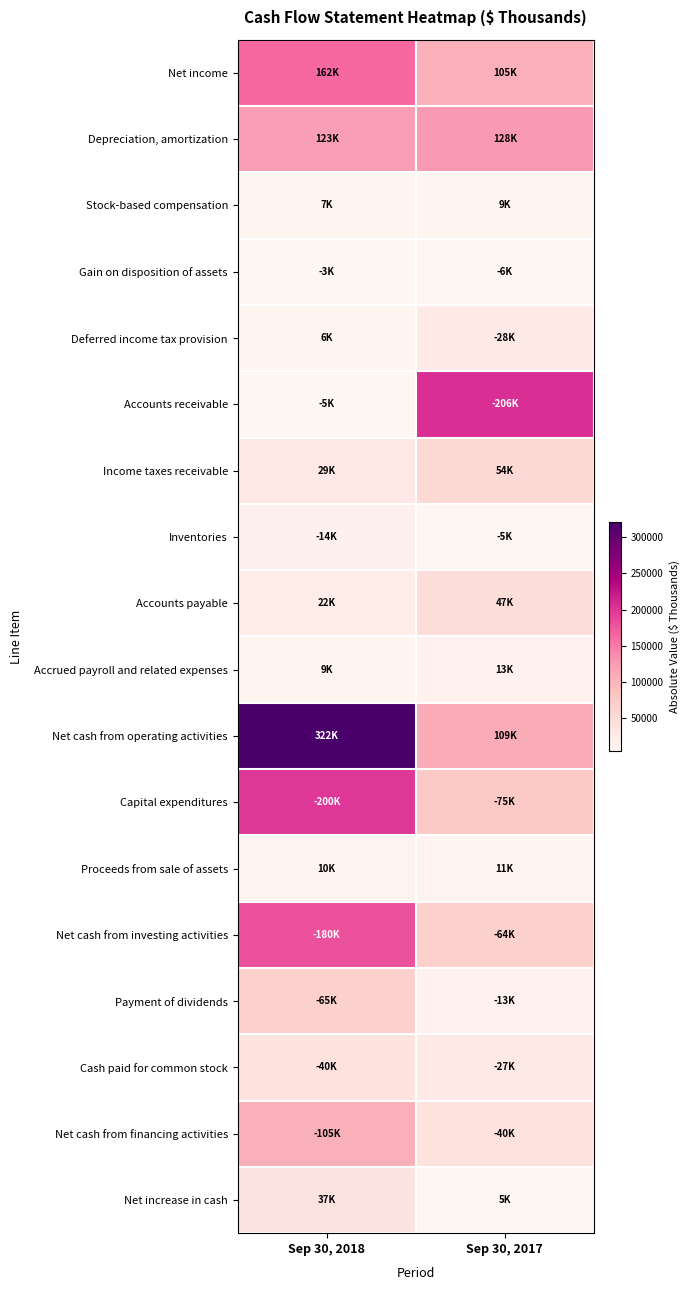

At Sep 30, 2017, list the series in order from smallest to largest.

Inventories, Net increase in cash, Gain on disposition of assets, Stock-based compensation, Proceeds from sale of assets, Payment of dividends, Accrued payroll and related expenses, Cash paid for common stock, Deferred income tax provision, Net cash from financing activities, Accounts payable, Income taxes receivable, Net cash from investing activities, Capital expenditures, Net income, Net cash from operating activities, Depreciation, amortization, Accounts receivable